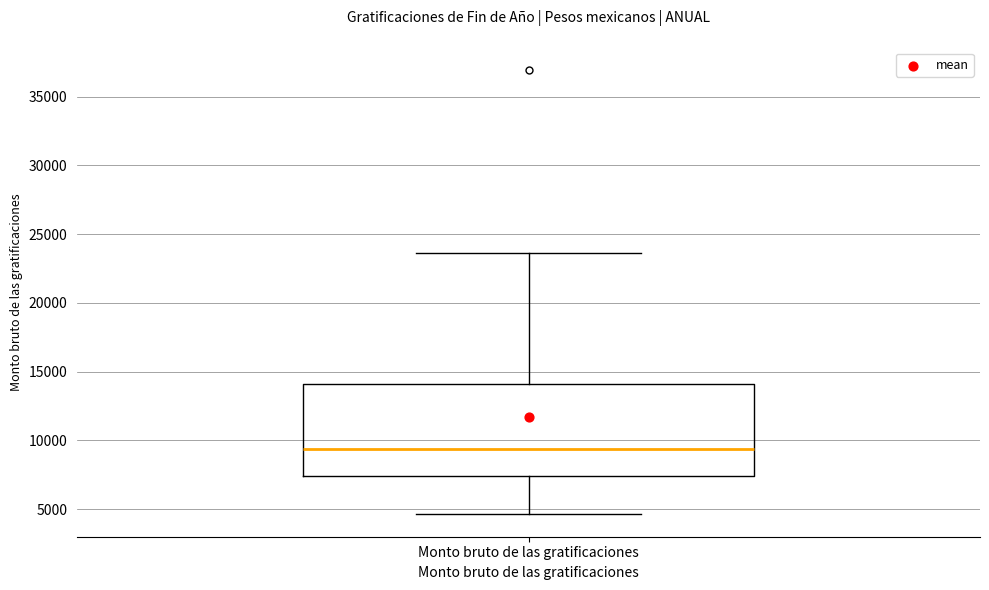

Read this box plot against the y-axis: the position of the median line, the range covered by the box, and the ends of both whiskers. The values are not printed on the chart, so give them approximately, as read against the axis.

median 9500, box 7500 to 14000, whiskers 4500 to 23500